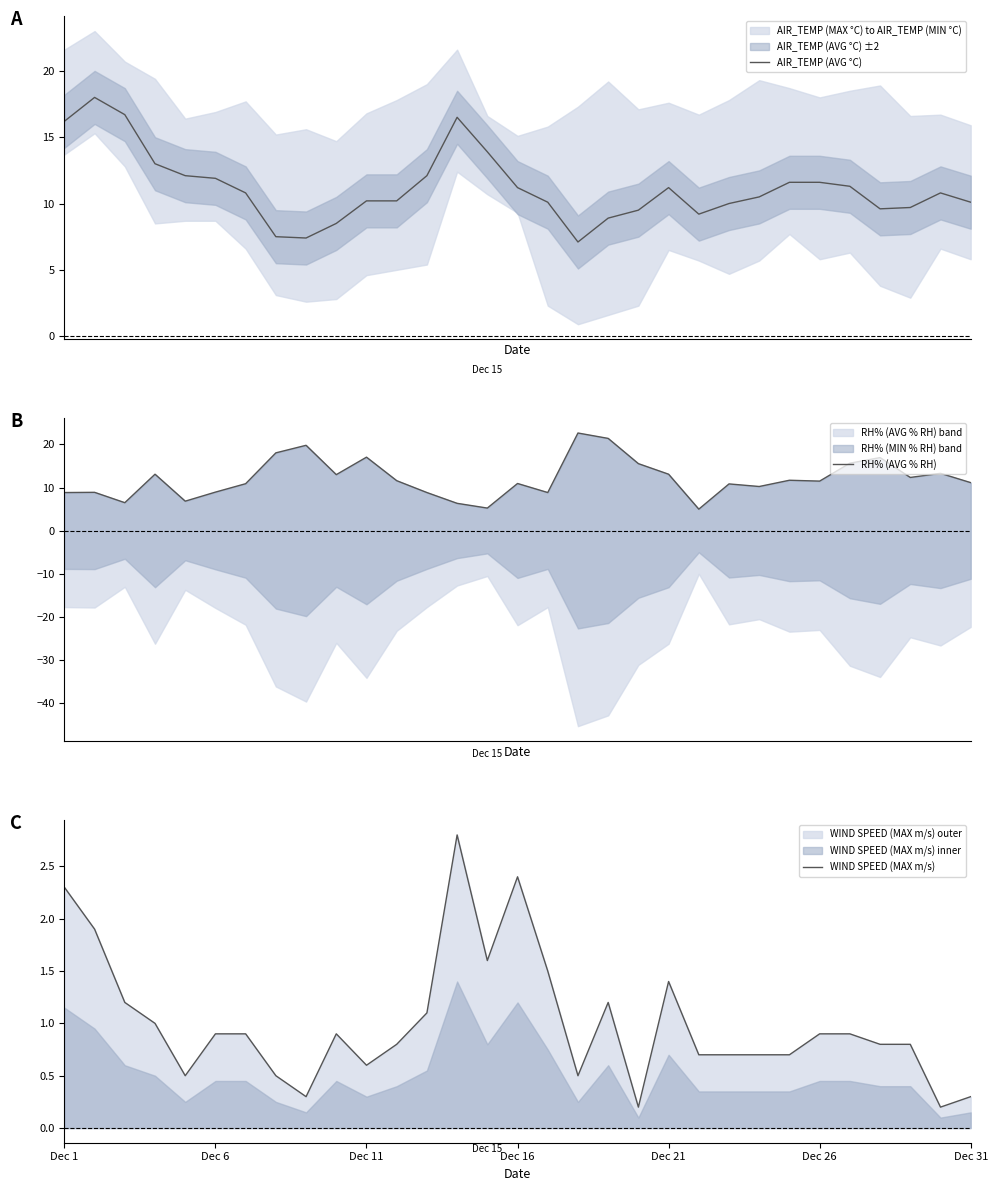

What is the lowest value of the AIR_TEMP (AVG °C) series?

7.1